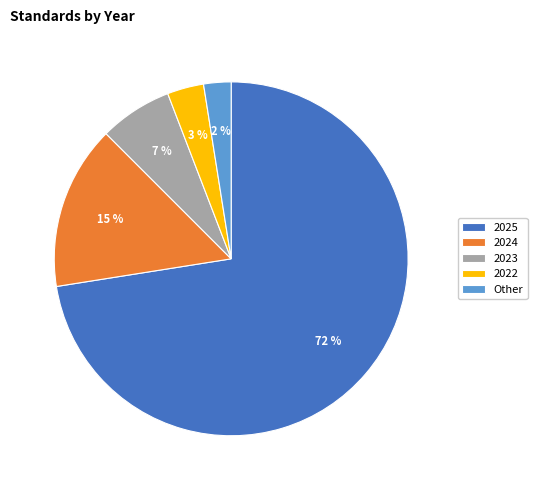

To the nearest percent, what is the difference between the 2025 and 2023 slice percentages?

66%